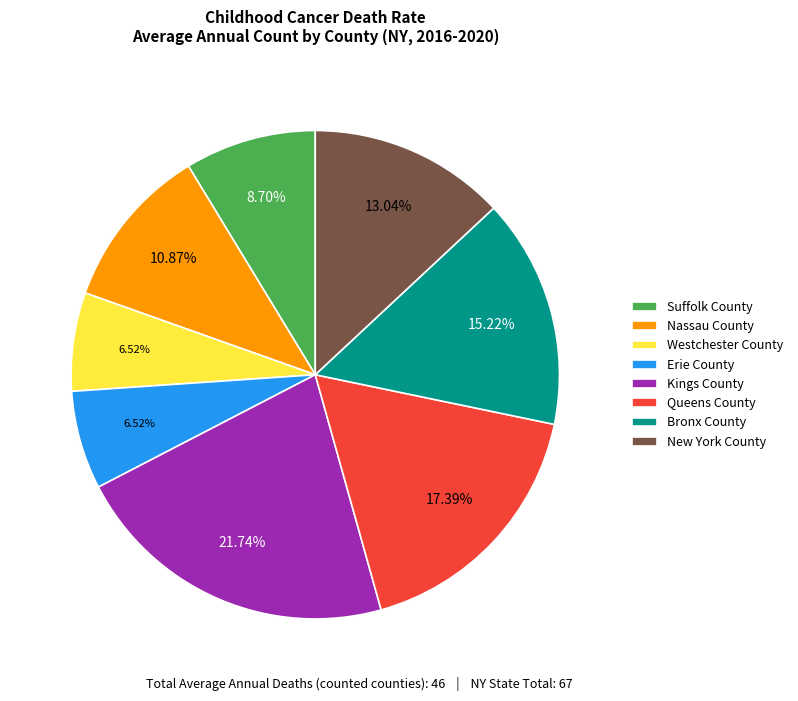

To the nearest percent, what portion does Suffolk County represent?

9%